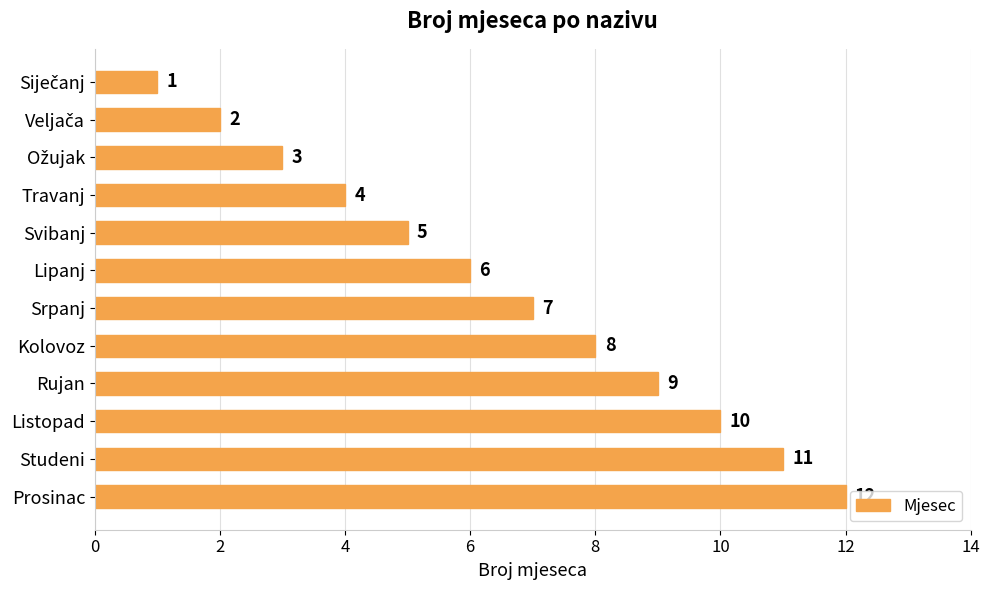

What is the difference between the maximum and minimum values?

11